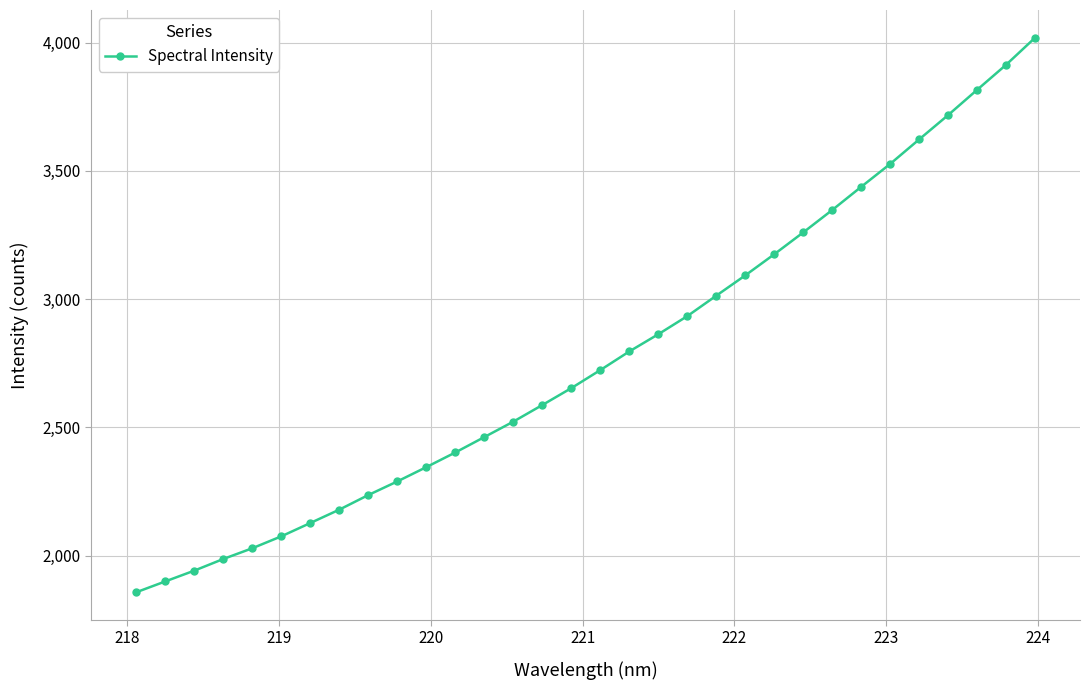

What is the maximum value shown in the chart?

4019.5